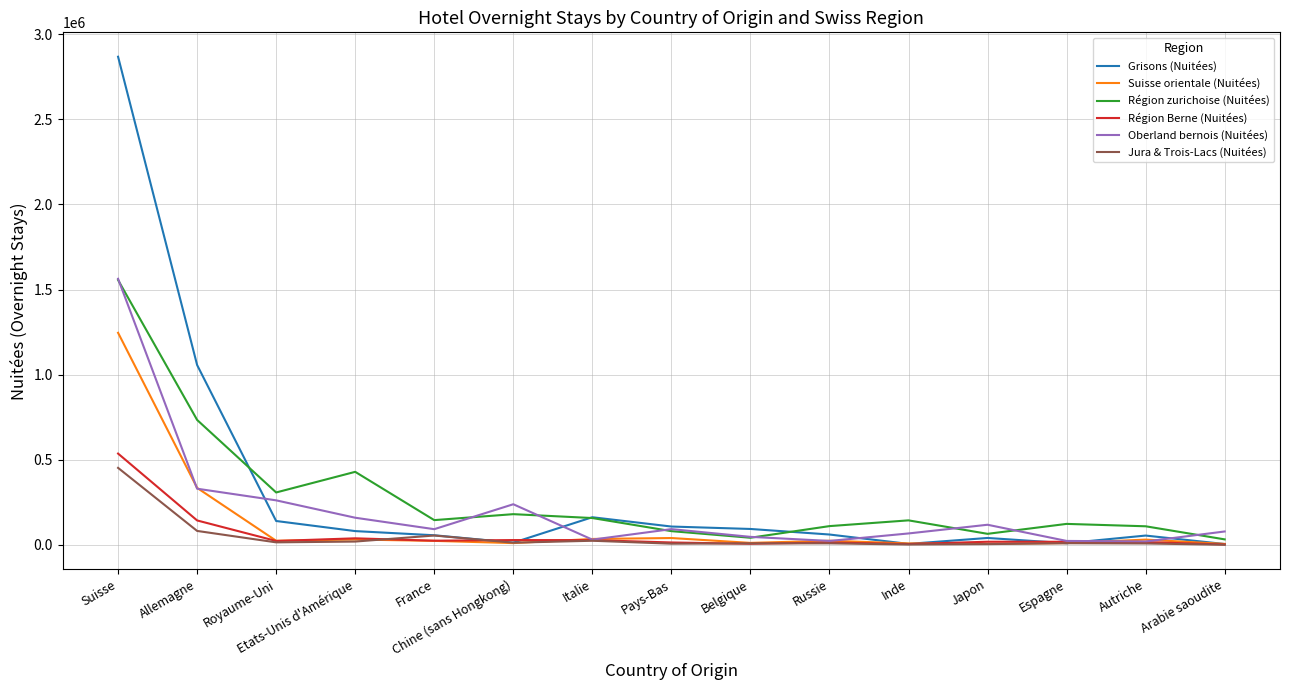

Is it true that Région Berne (Nuitées) equals 17925 at Espagne?

True